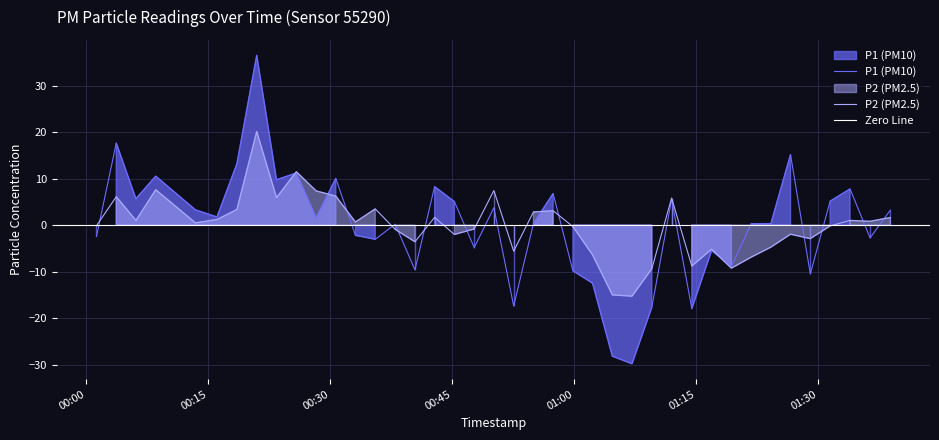

How many values in the P2 series are below 0?

19